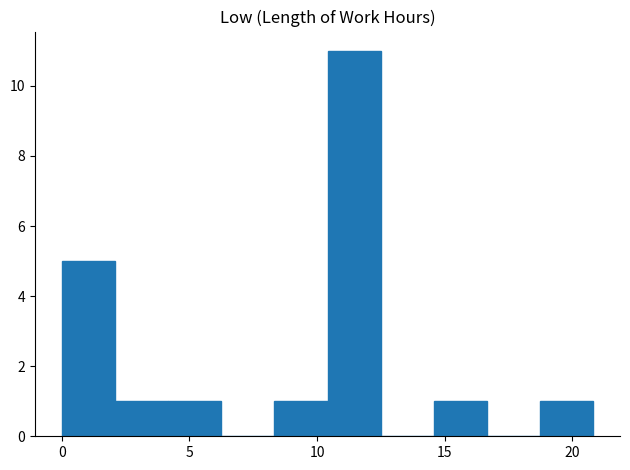

Reading left to right, transcribe this chart: for each bar, give the range it covers on the x-axis and its height. Neither the bar edges nor the heights are printed on the chart, so give them approximately, as read against the axes.

0.0 to 2.0: 5
2.0 to 4.0: 1
4.0 to 6.0: 1
6.0 to 8.5: 0
8.5 to 10.5: 1
10.5 to 12.5: 11
12.5 to 14.5: 0
14.5 to 16.5: 1
16.5 to 18.5: 0
18.5 to 21.0: 1